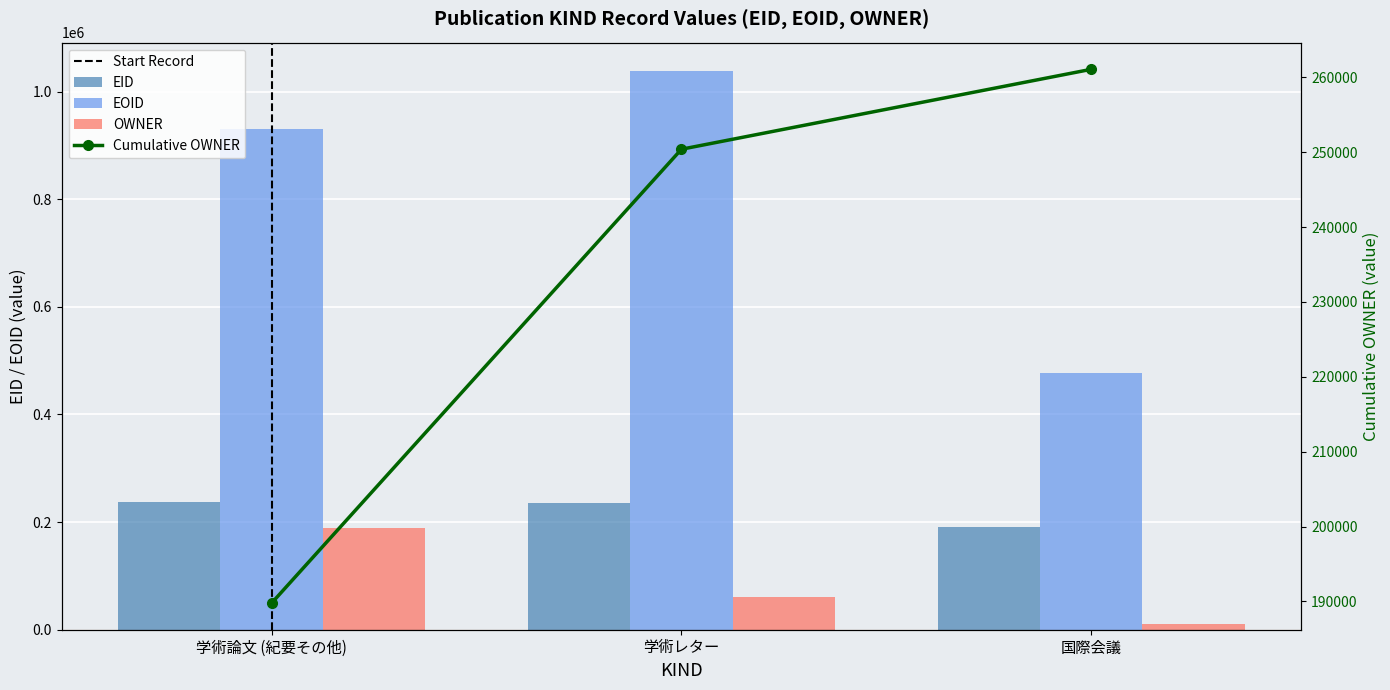

Is it true that OWNER equals 10676 at 国際会議?

True